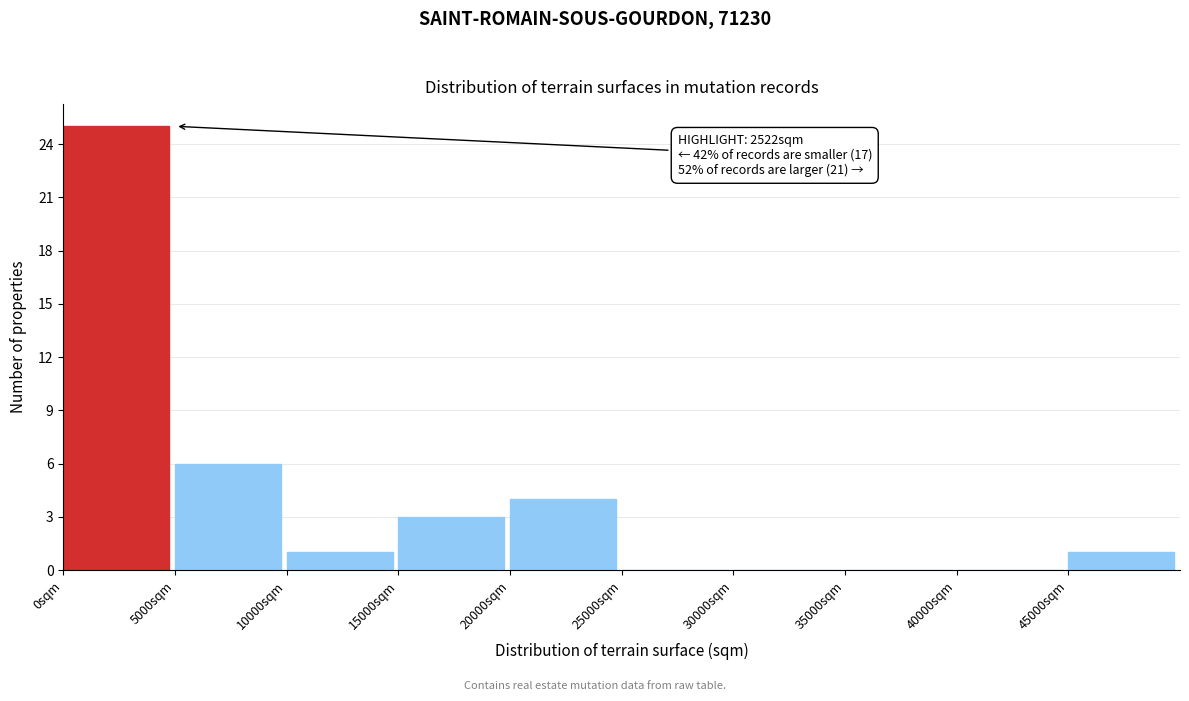

Over which range of the x-axis is the bar tallest?

0 to 5000